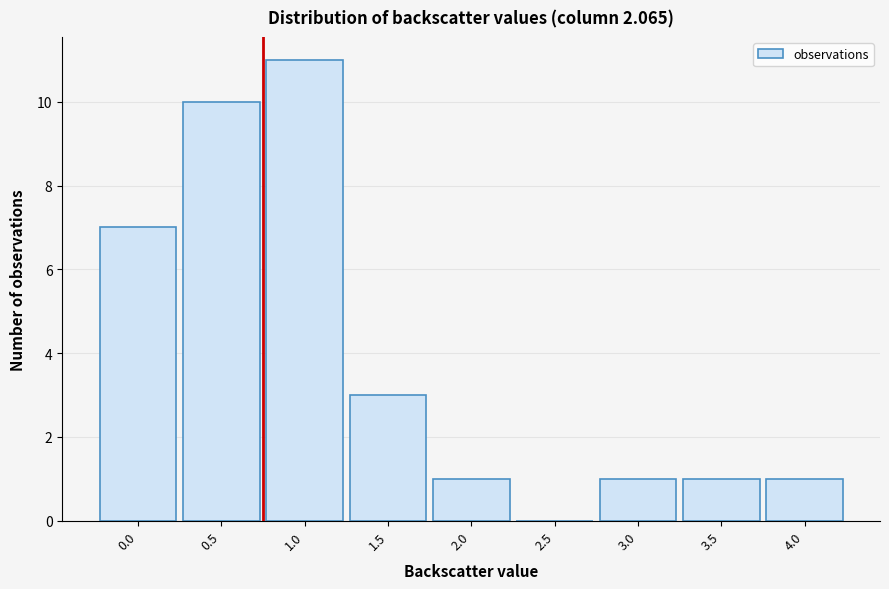

Reading left to right, list all the values displayed in this chart.

0.0=7	0.5=10	1.0=11	1.5=3	2.0=1	2.5=0	3.0=1	3.5=1	4.0=1